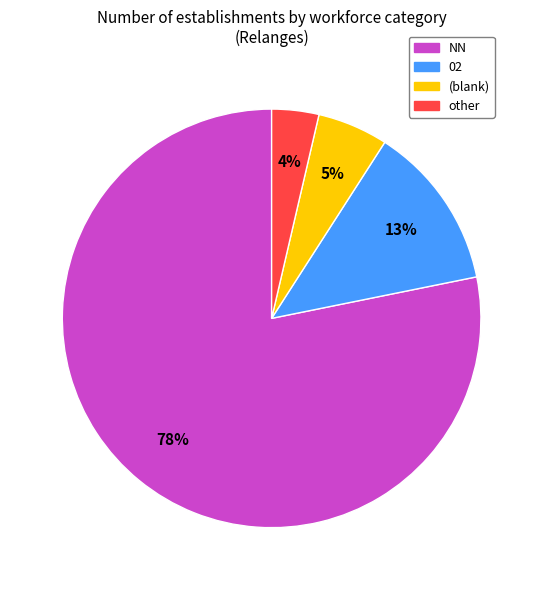

Which category has the biggest portion of the pie?

NN